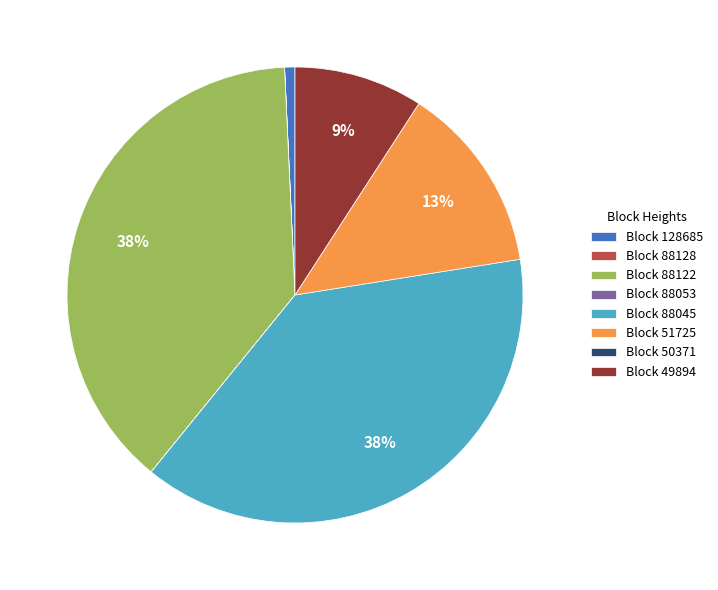

Does any single category account for the majority?

No